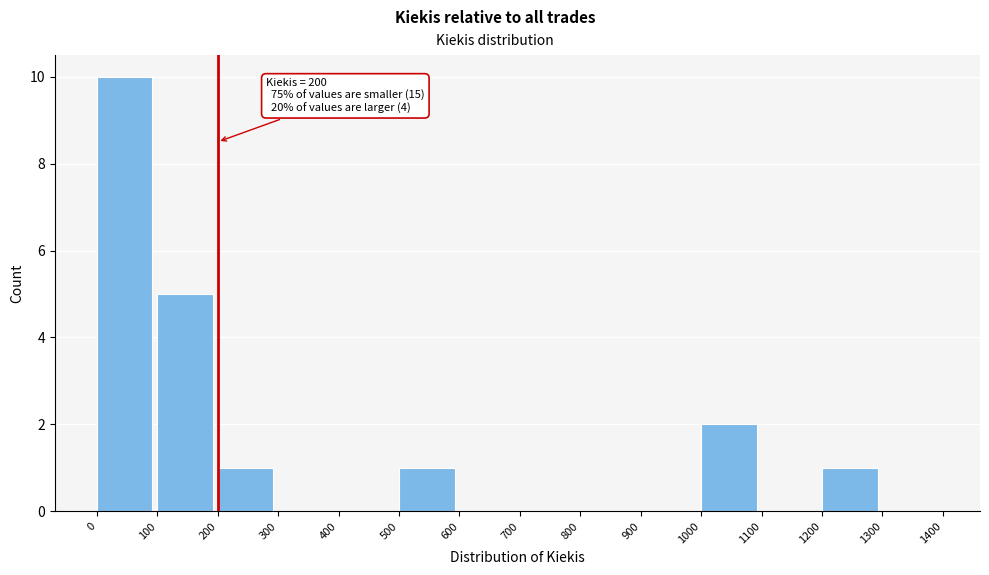

Which range on the x-axis has the tallest bar?

0 to 100